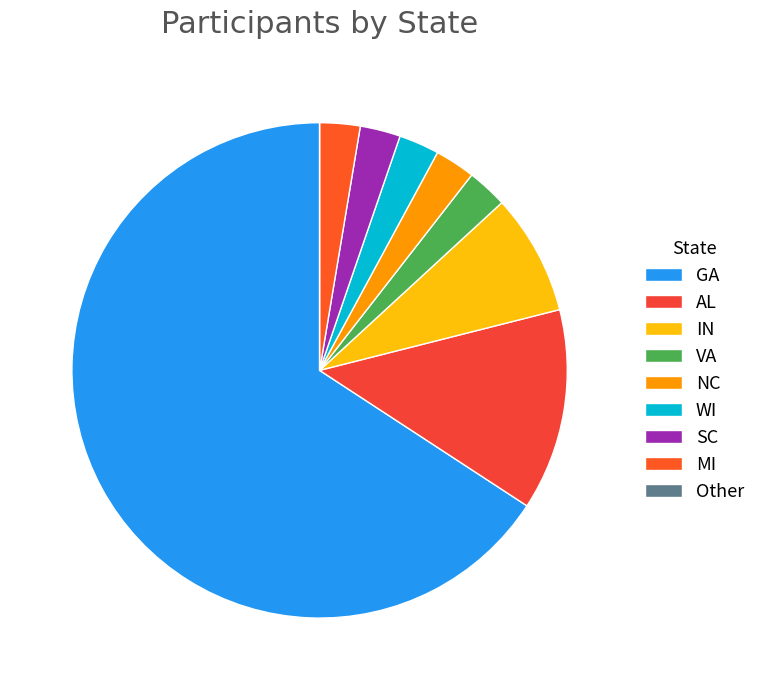

What percentage is the GA slice, to the nearest percent?

63%